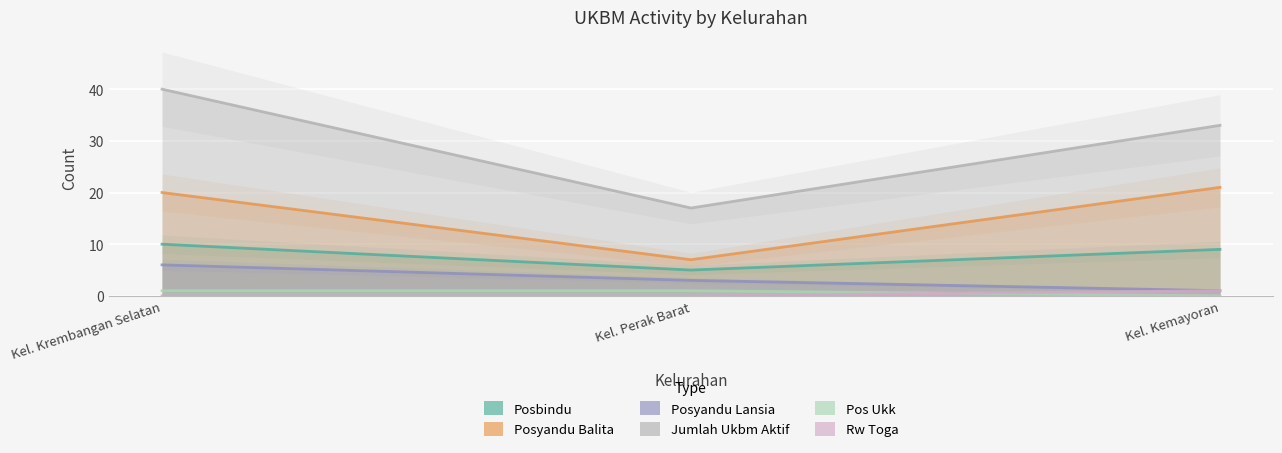

What is the difference between the highest and lowest values at Kel. Krembangan Selatan?

40